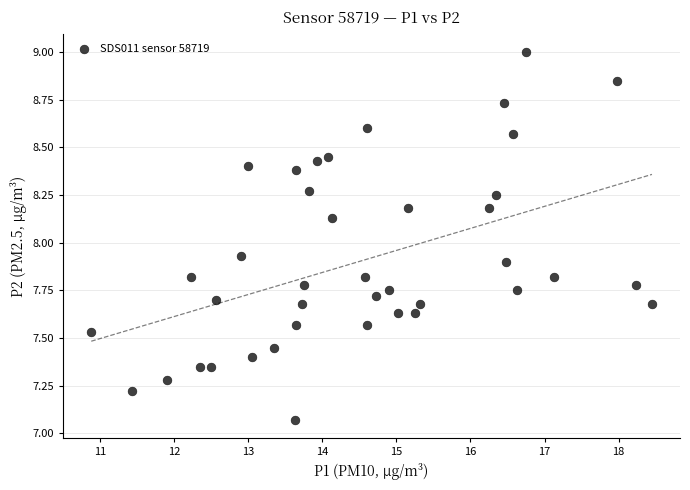

What is the range of Y values (max minus min)?

1.9